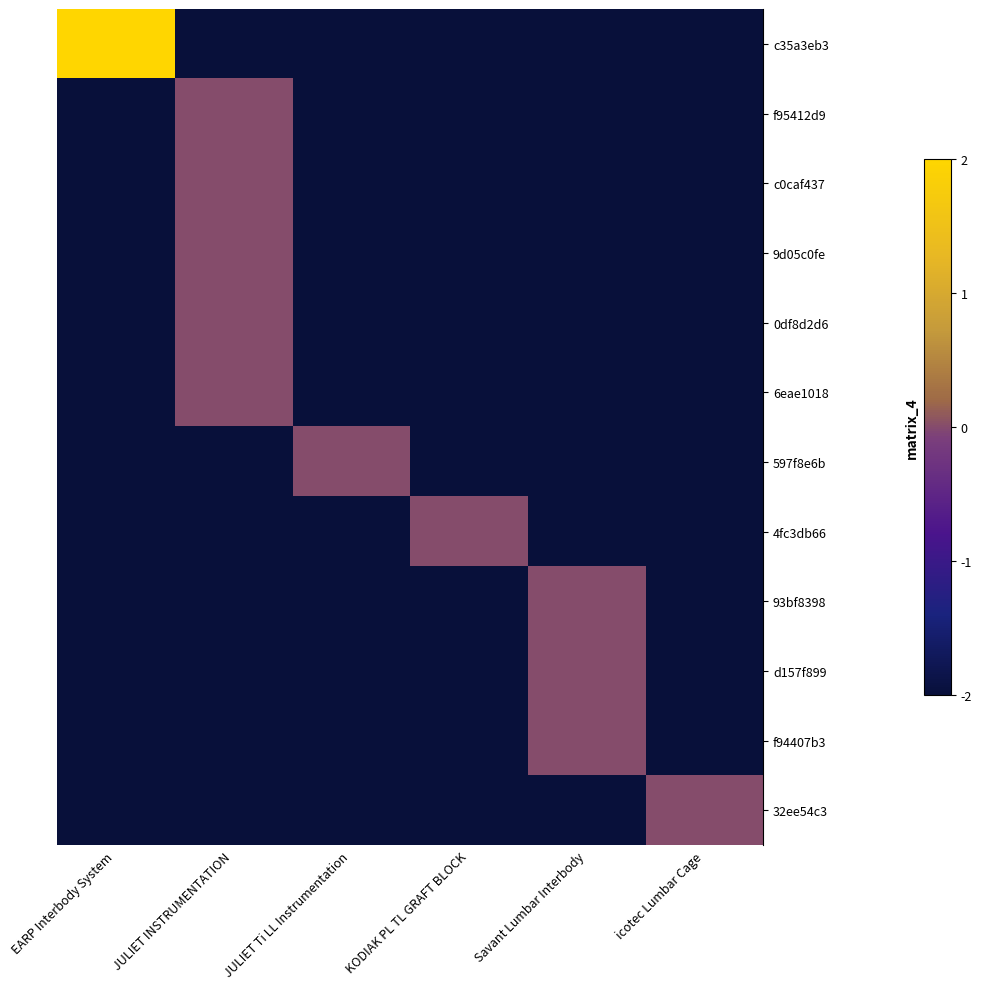

At which category is the sum across all series the highest?

JULIET INSTRUMENTATION